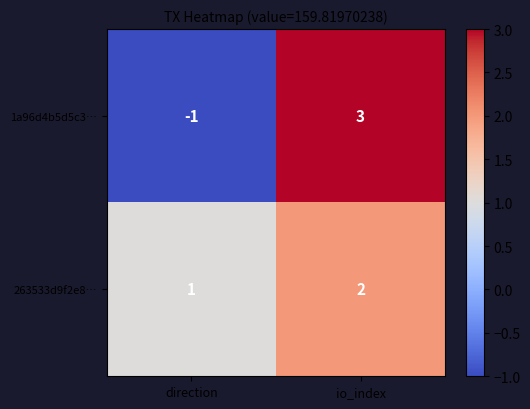

Rank the series at io_index from lowest to highest value.

263533d9f2e8…, 1a96d4b5d5c3…